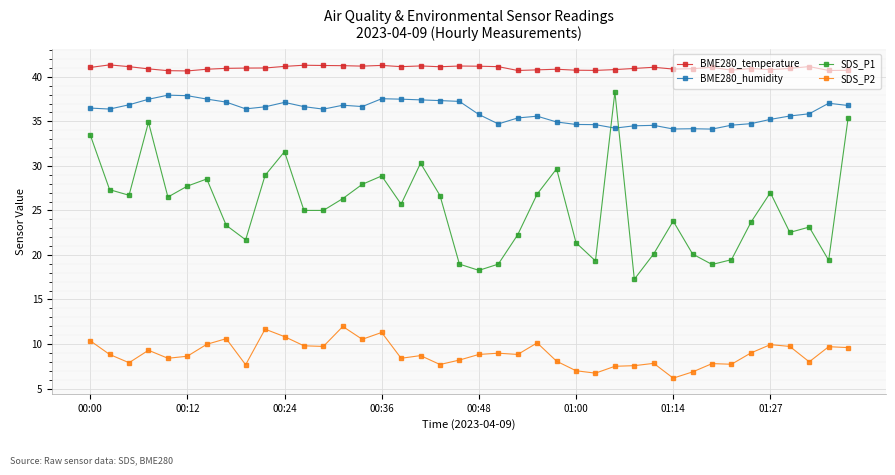

Which series has the largest total across all categories?

BME280_temperature